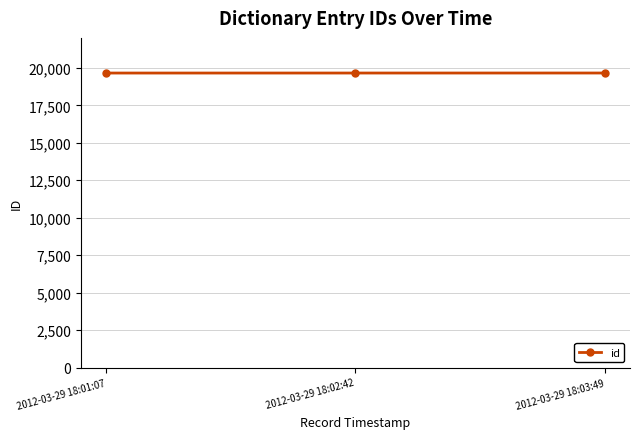

Does the chart have visible grid lines?

Yes